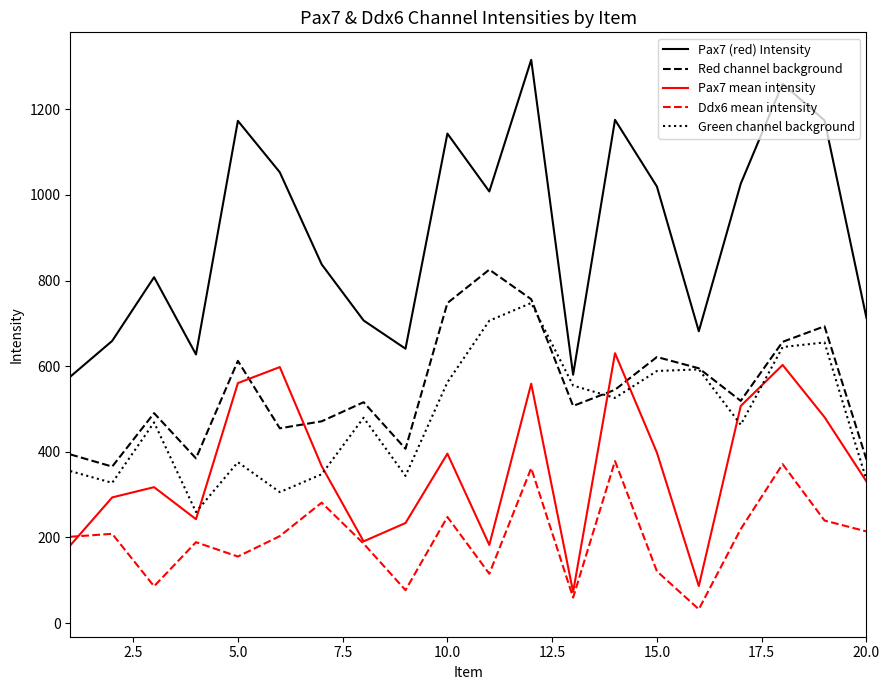

How many categories are shown in the chart?

20